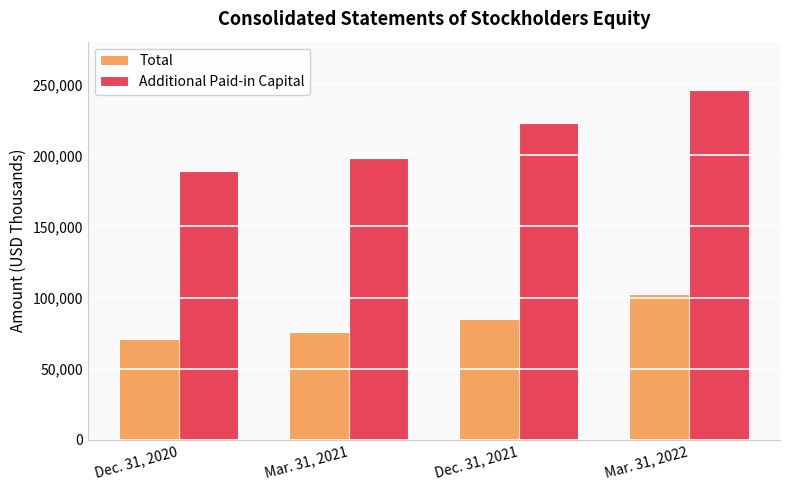

What is the total value across all series at Dec. 31, 2021?

307855